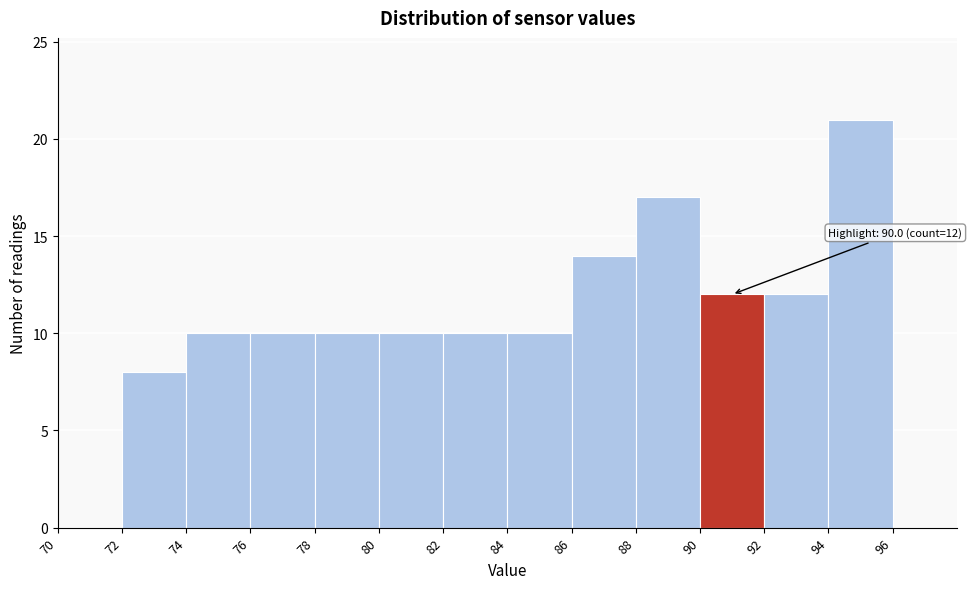

Over which range of the x-axis is the bar tallest?

94 to 96